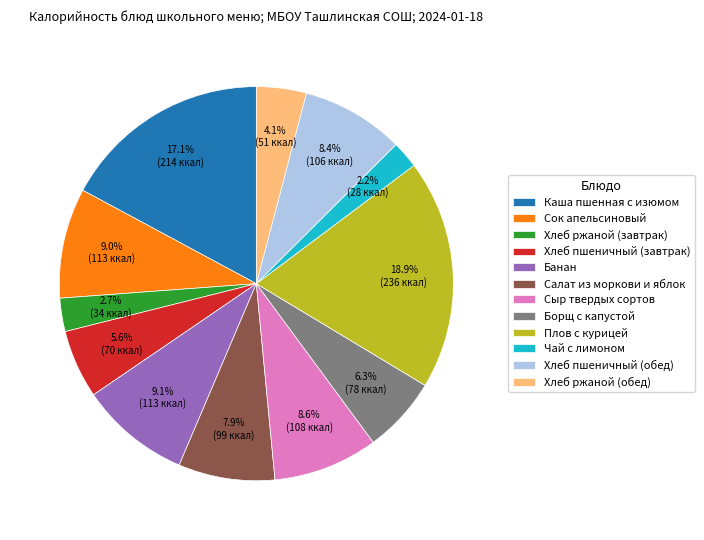

What is the largest slice in the pie chart?

Плов с курицей